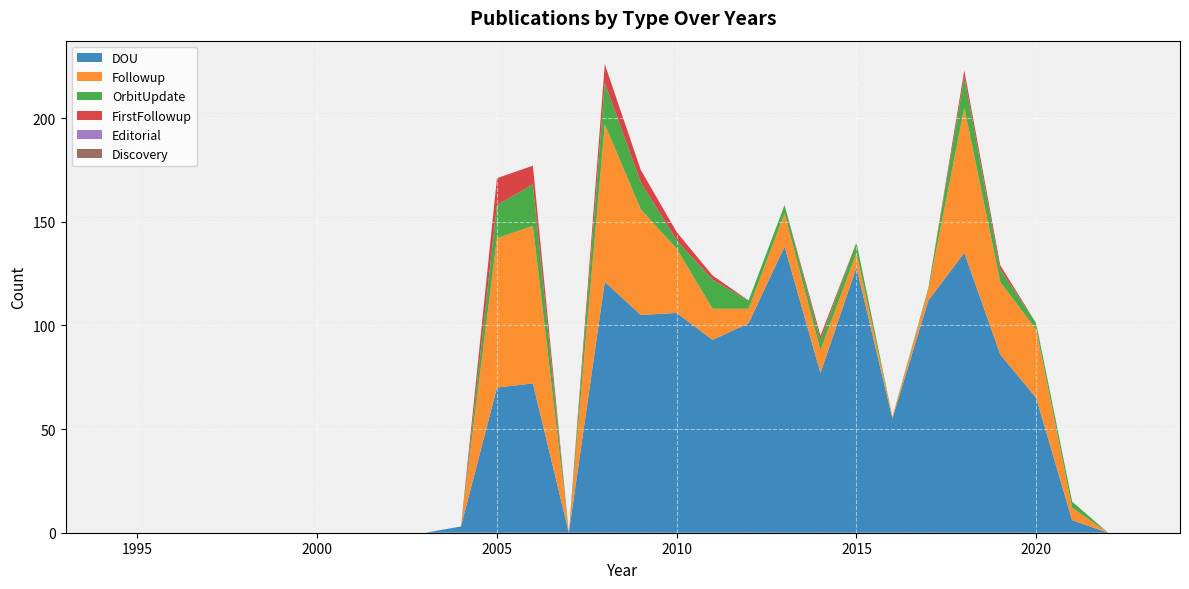

Reading left to right, what are all the values shown in this chart?

DOU: 0	0	0	0	0	0	0	0	0	0	0	3	70	72	0	121	105	106	93	101	138	77	128	55	112	135	86	65	6	0	0	0
Followup: 0	0	0	0	0	0	0	0	0	0	0	0	72	76	0	76	51	31	15	7	16	11	7	1	5	70	35	33	6	0	0	0
OrbitUpdate: 0	0	0	0	0	0	0	0	0	0	0	0	16	20	0	20	13	4	14	4	4	5	5	0	1	15	6	3	3	0	0	0
FirstFollowup: 0	0	0	0	0	0	0	0	0	0	0	0	13	9	0	9	6	4	2	0	0	2	0	0	0	3	2	0	0	0	0	0
Editorial: 0	0	0	0	0	0	0	0	0	0	0	0	0	0	0	0	0	0	0	0	0	0	0	0	0	0	0	0	0	0	0	0
Discovery: 0	0	0	0	0	0	0	0	0	0	0	0	0	0	0	0	0	0	0	0	0	0	0	0	0	0	0	0	0	0	0	0